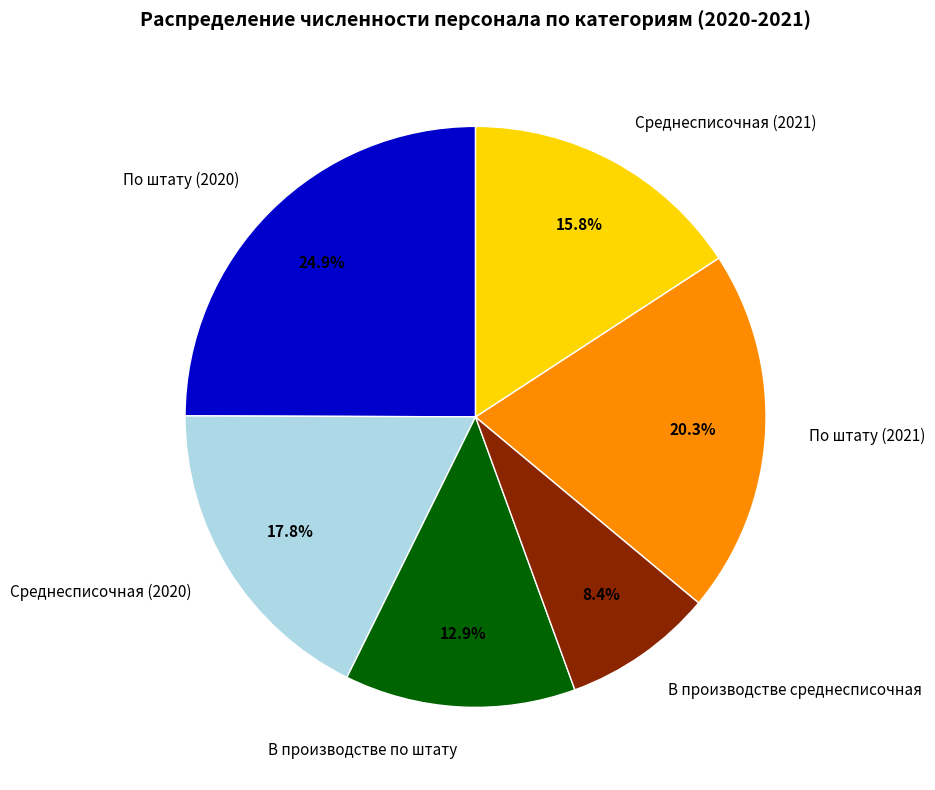

Combined, what portion of the pie is По штату (2020) and Среднесписочная (2021)?

40.7%